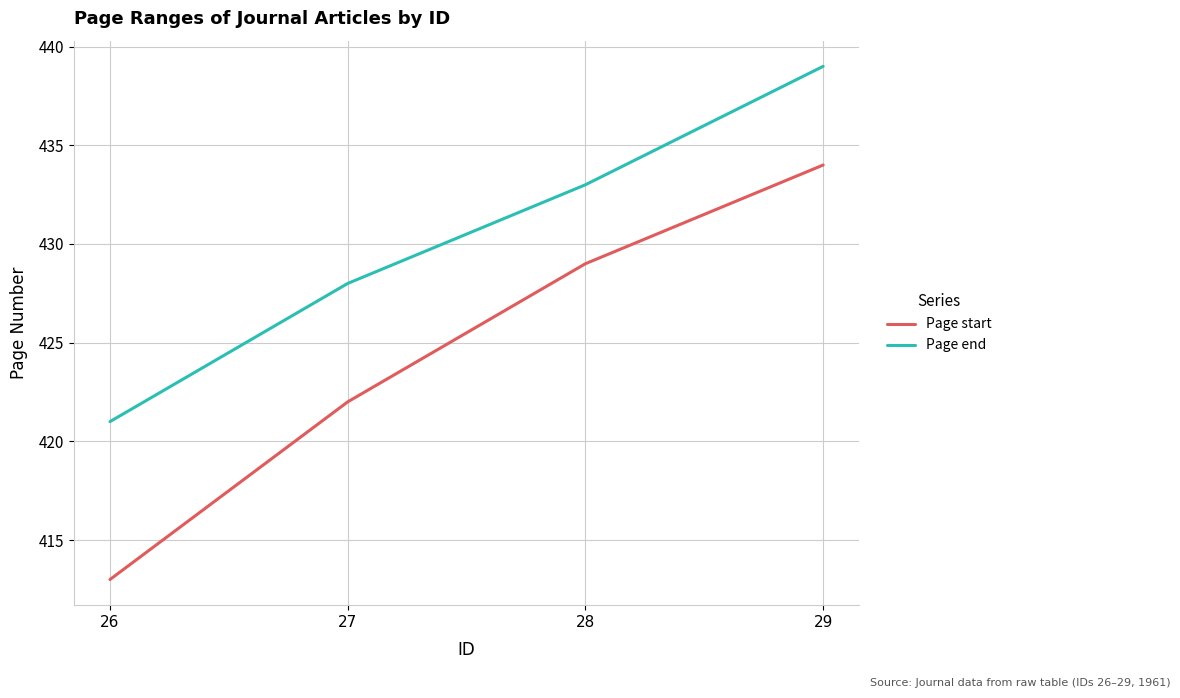

How many lines are shown in the chart?

2